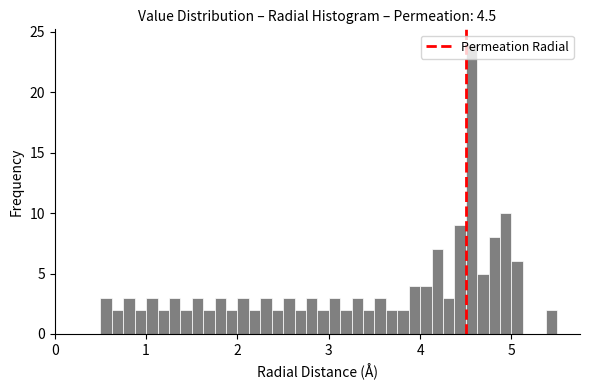

Around what value on the x-axis is the tallest bar? Give the approximate position of its centre, as read against the axis.

4.6